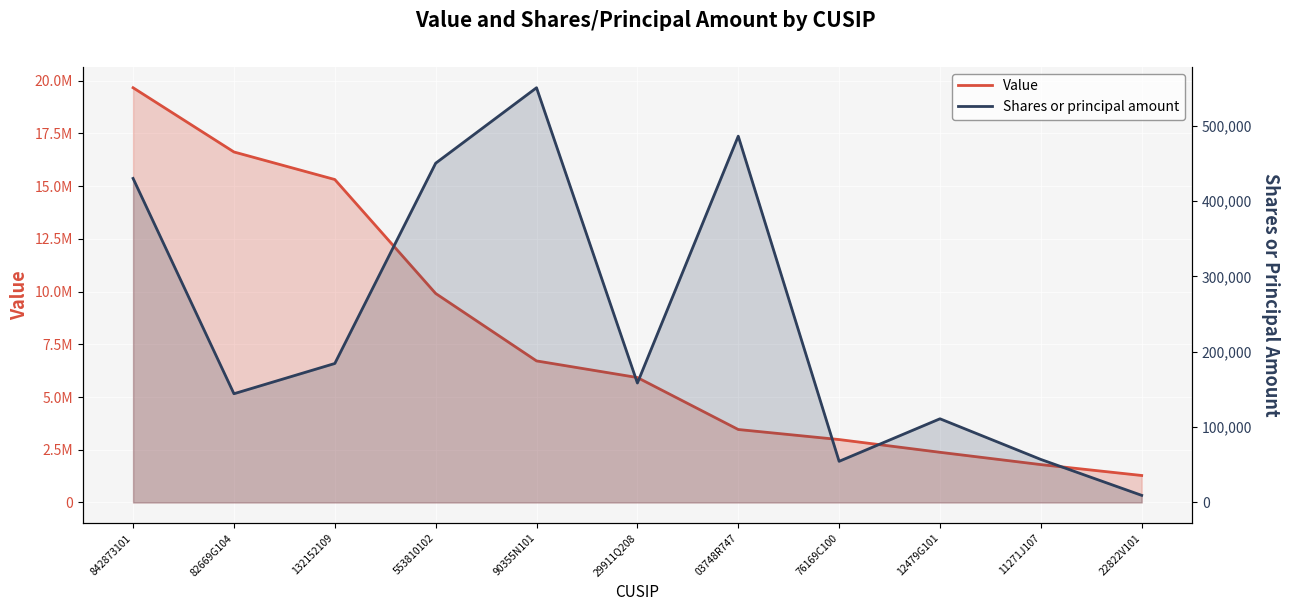

What is the label of the 7th point from the left?

03748R747